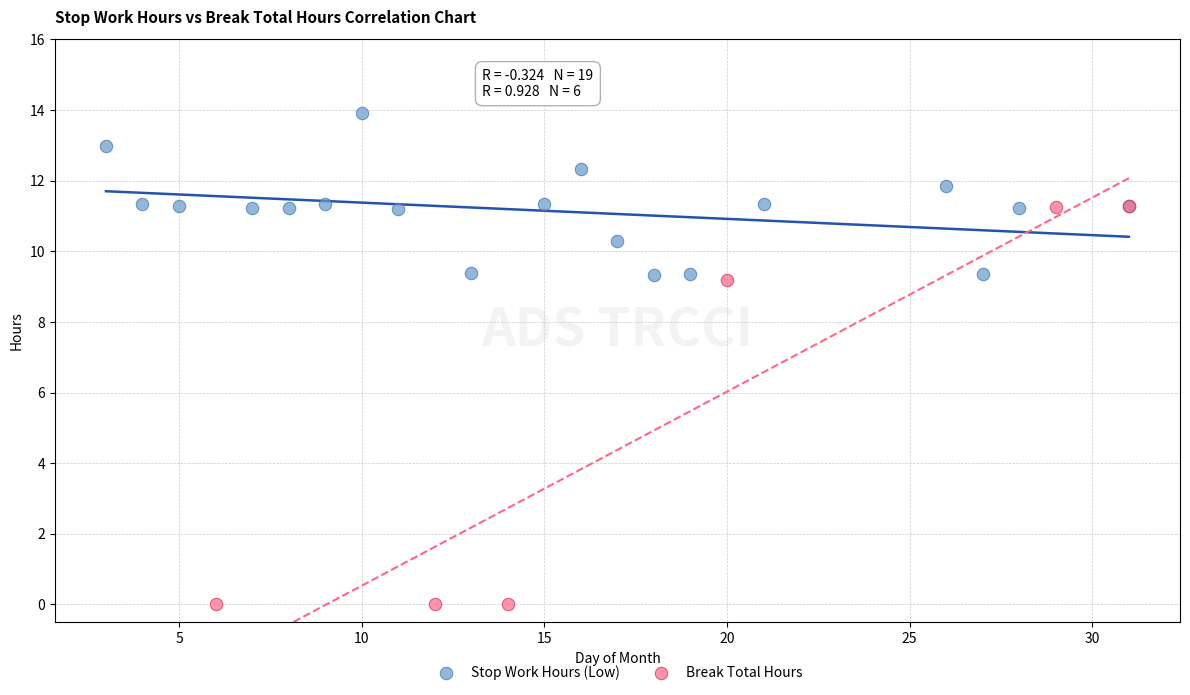

Which series contains the highest Y value?

Stop Work Hours (Low)